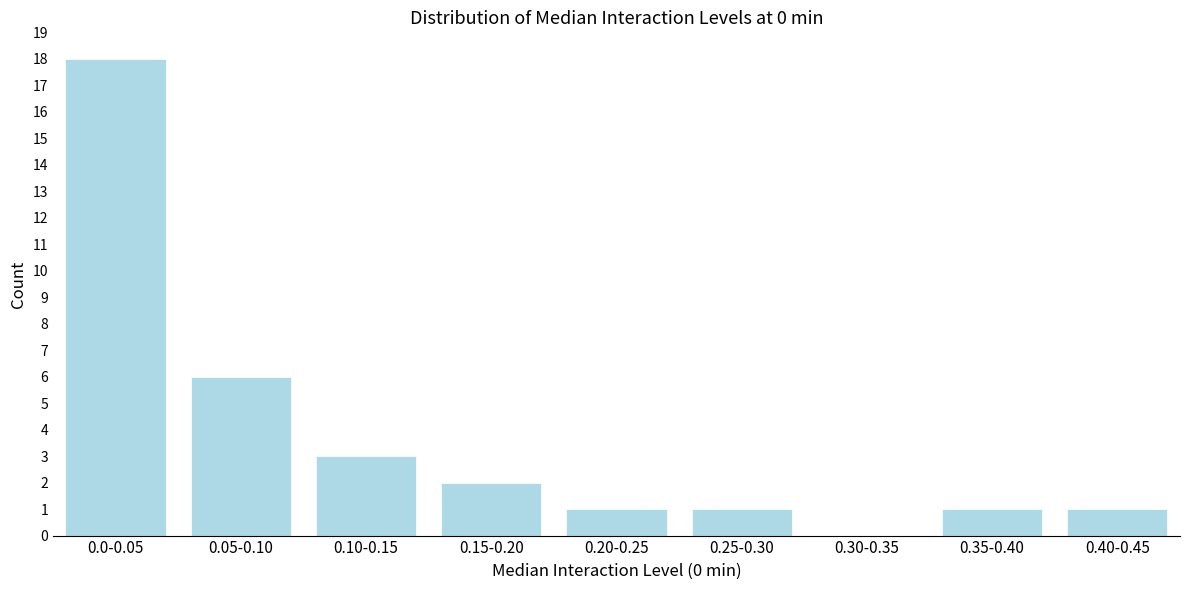

Reading left to right, what are all the values shown in this chart?

0.0-0.05=18	0.05-0.10=6	0.10-0.15=3	0.15-0.20=2	0.20-0.25=1	0.25-0.30=1	0.30-0.35=0	0.35-0.40=1	0.40-0.45=1